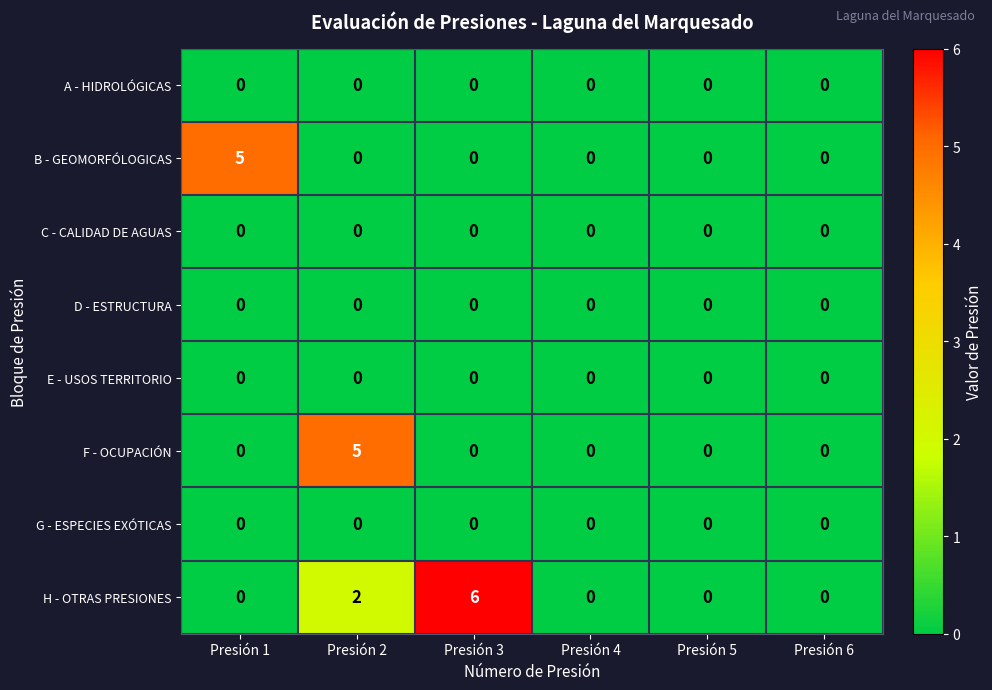

The value of F - OCUPACIÓN at Presión 4 is 0. True or false?

True